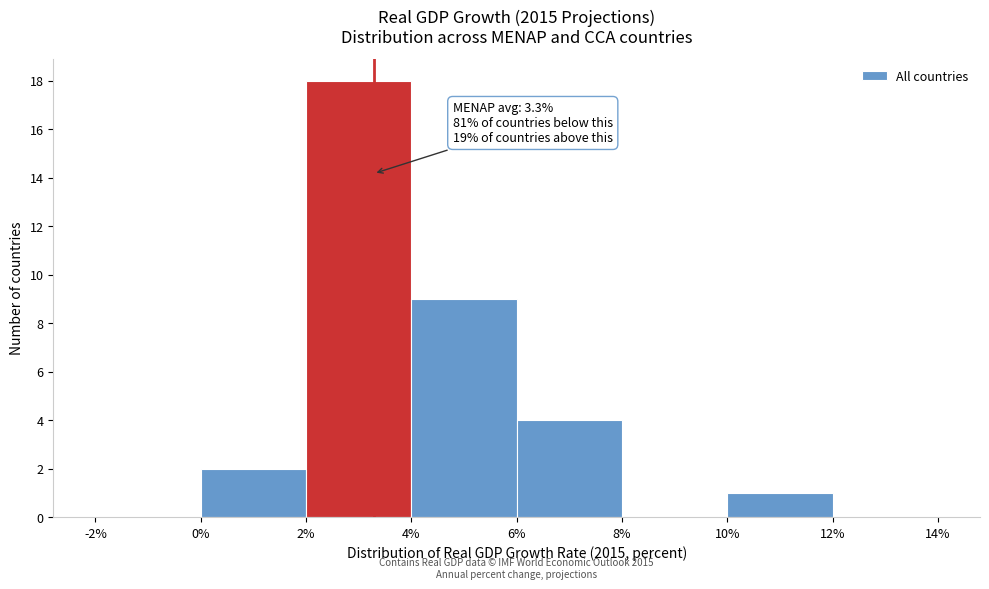

Over which range of the x-axis is the bar tallest?

2% to 4%